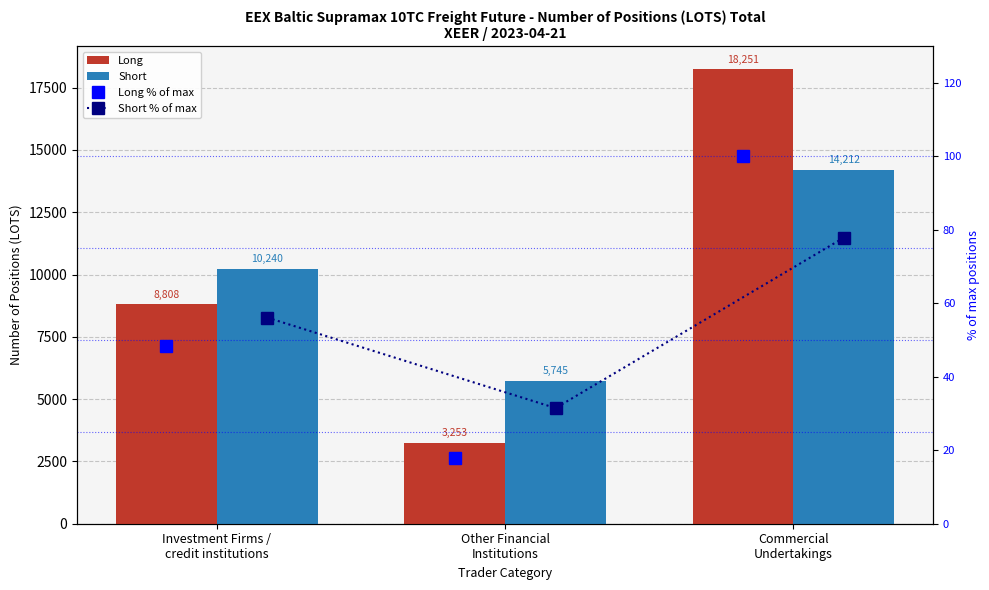

At Commercial
Undertakings, list the series in order from largest to smallest.

Long, Short, Long % of max, Short % of max